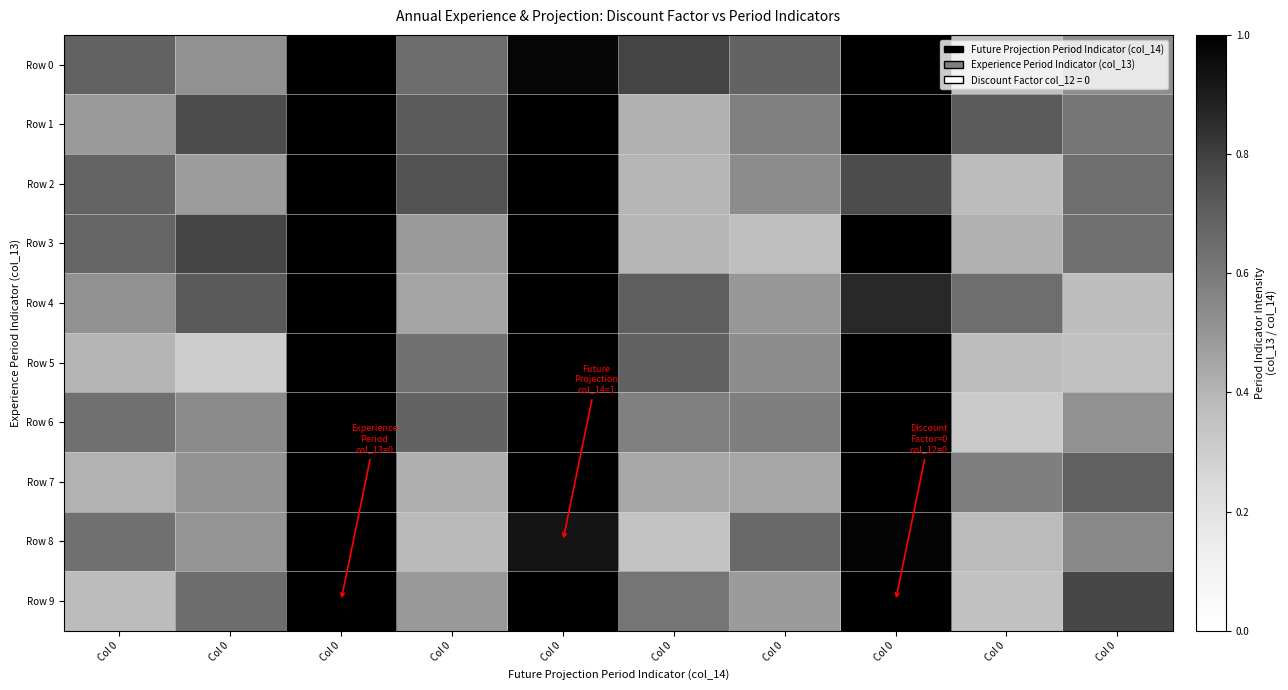

Between Col 0 and Col 0, which series saw the biggest shift?

Row 5